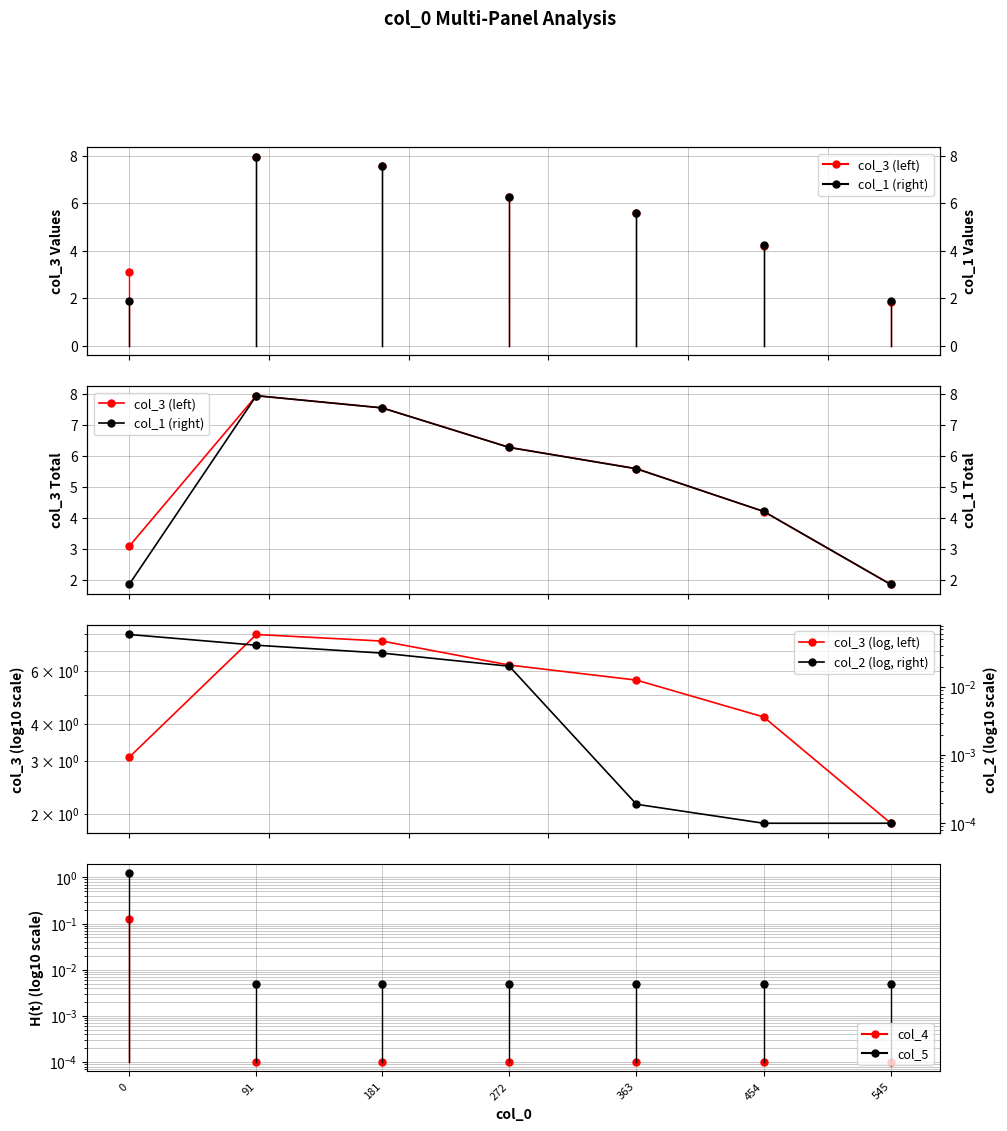

What is the difference between the second highest and second lowest values in the col_3 (log, left) series?

4.5